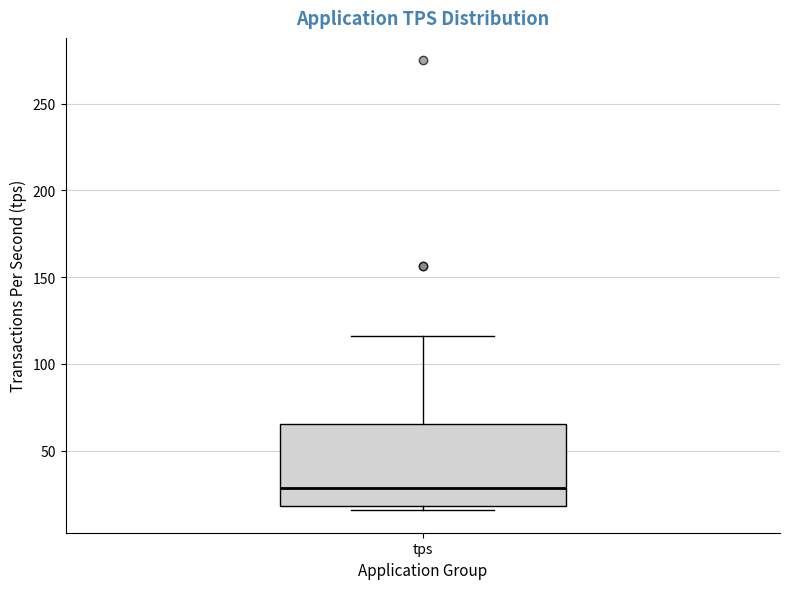

Read this box plot against the y-axis: the position of the median line, the range covered by the box, and the ends of both whiskers. The values are not printed on the chart, so give them approximately, as read against the axis.

median 30, box 20 to 65, whiskers 15 to 115